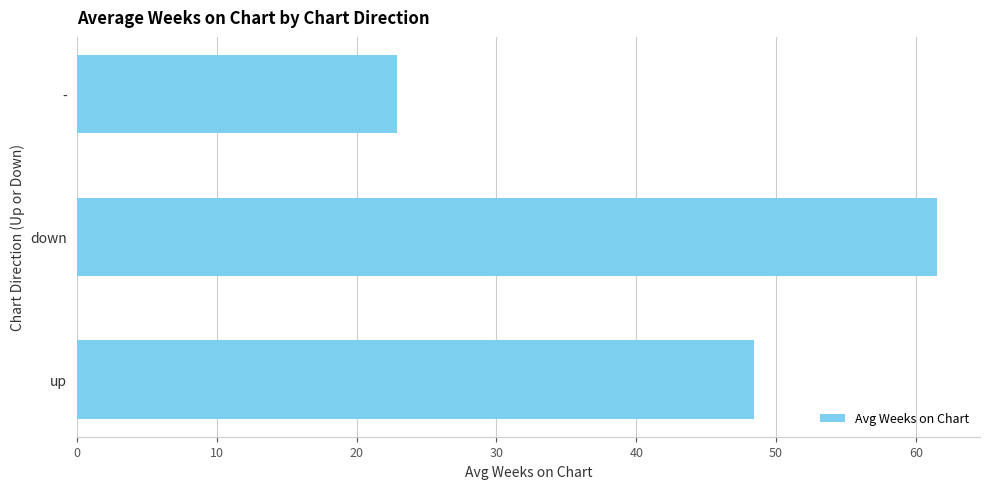

What is the maximum value shown in the chart?

61.5